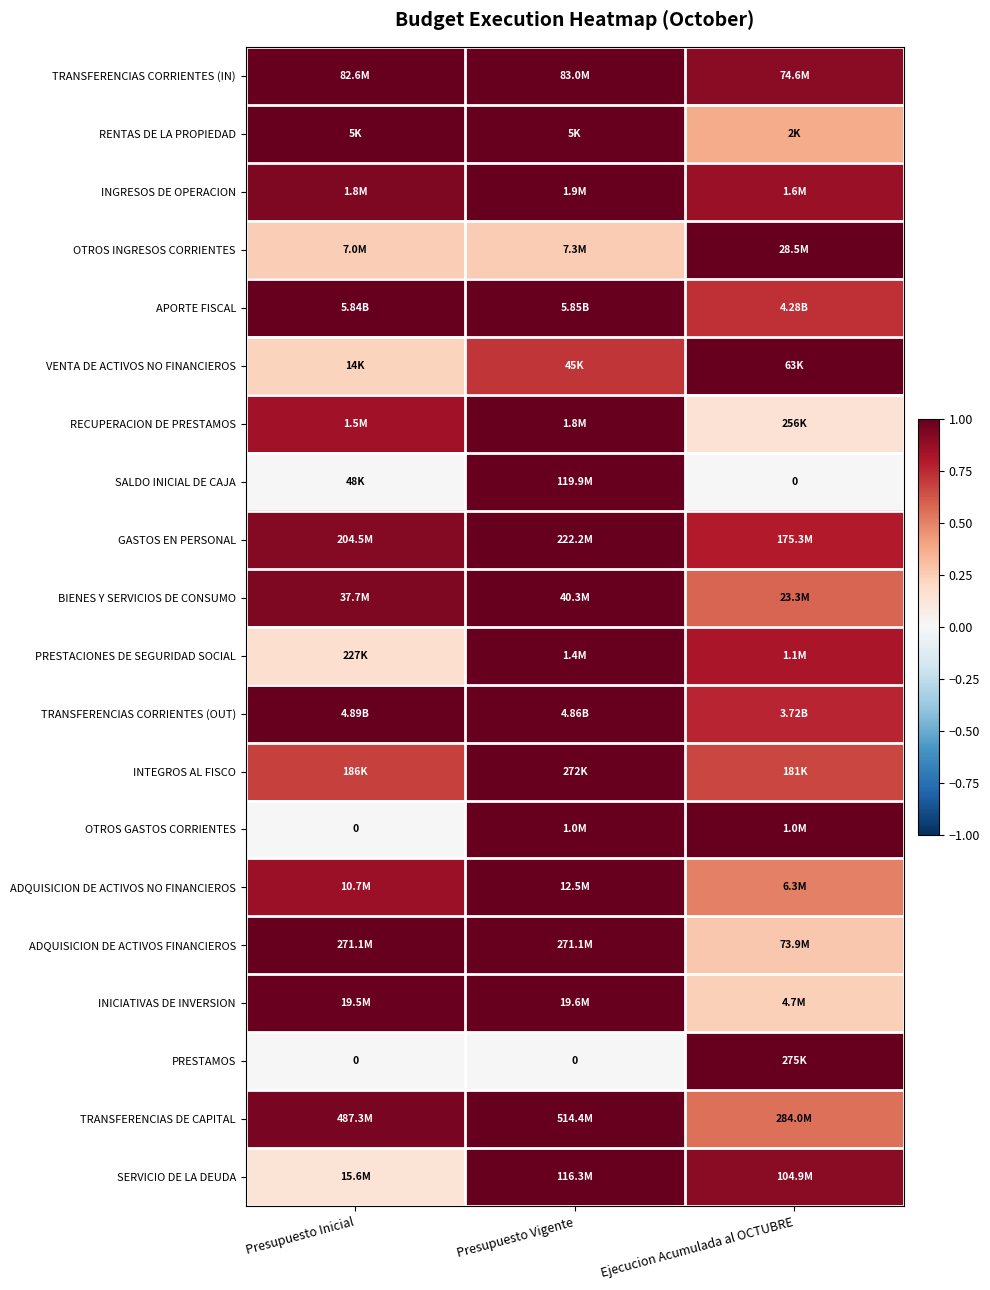

At Presupuesto Inicial, list the series in order from largest to smallest.

RENTAS DE LA PROPIEDAD, TRANSFERENCIAS CORRIENTES (OUT), ADQUISICION DE ACTIVOS FINANCIEROS, APORTE FISCAL, TRANSFERENCIAS CORRIENTES (IN), INICIATIVAS DE INVERSION, TRANSFERENCIAS DE CAPITAL, BIENES Y SERVICIOS DE CONSUMO, INGRESOS DE OPERACION, GASTOS EN PERSONAL, ADQUISICION DE ACTIVOS NO FINANCIEROS, RECUPERACION DE PRESTAMOS, INTEGROS AL FISCO, OTROS INGRESOS CORRIENTES, VENTA DE ACTIVOS NO FINANCIEROS, PRESTACIONES DE SEGURIDAD SOCIAL, SERVICIO DE LA DEUDA, SALDO INICIAL DE CAJA, OTROS GASTOS CORRIENTES, PRESTAMOS